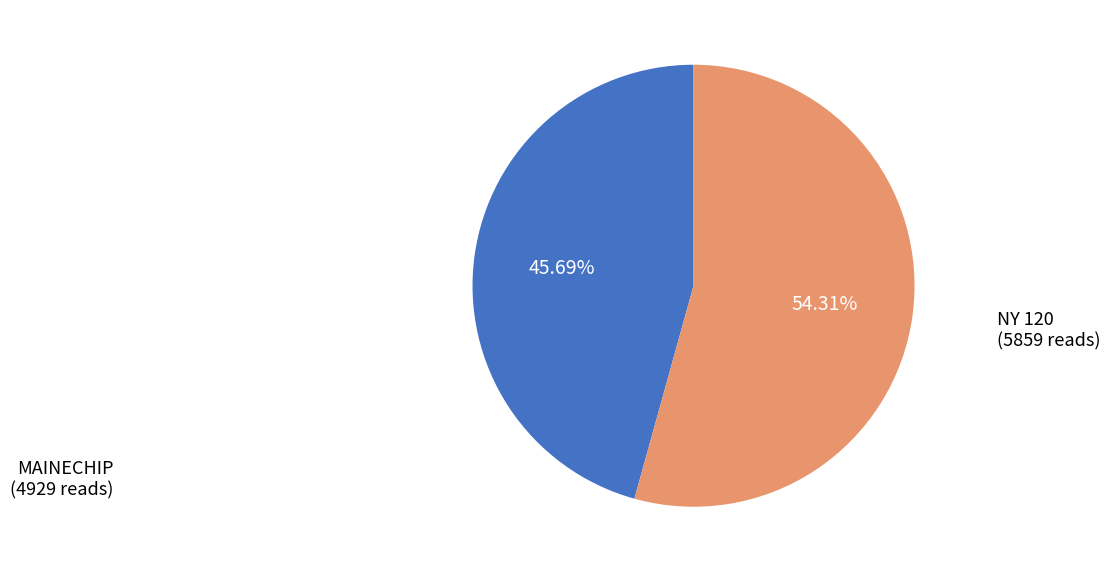

Is it true that NY 120 is 54% of the pie?

True